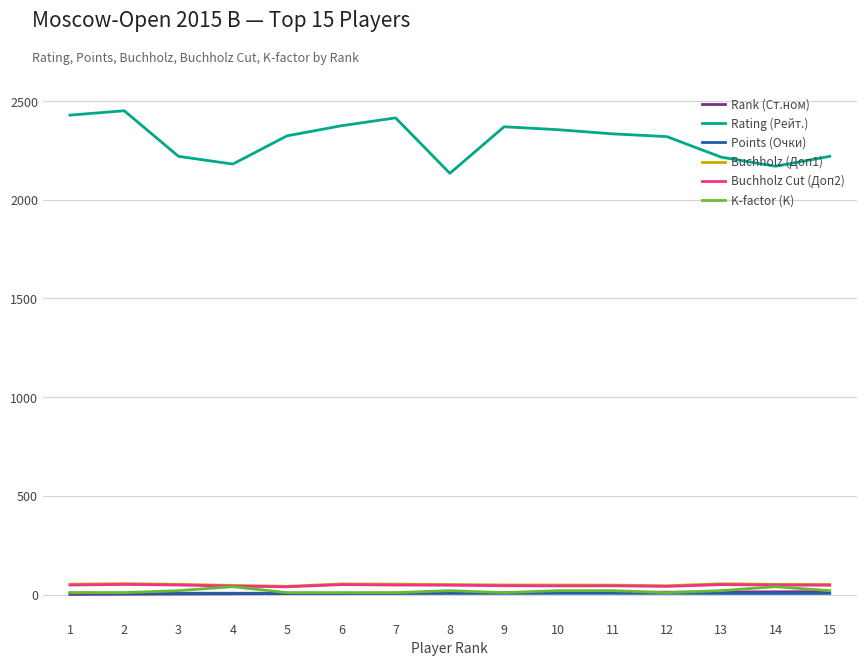

Count the number of categories in the chart.

15